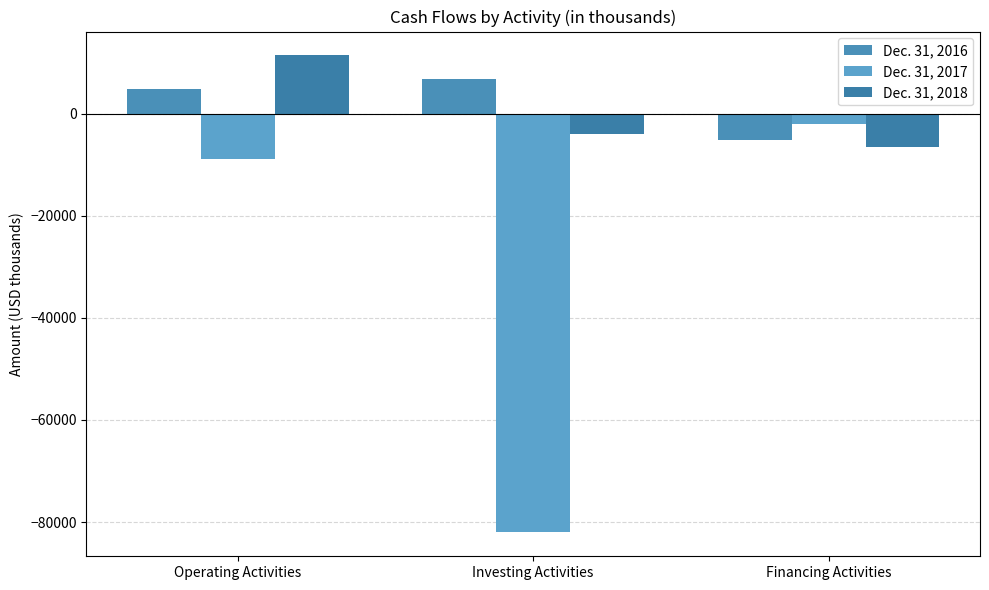

Which has a higher value, Investing Activities or Financing Activities?

Investing Activities